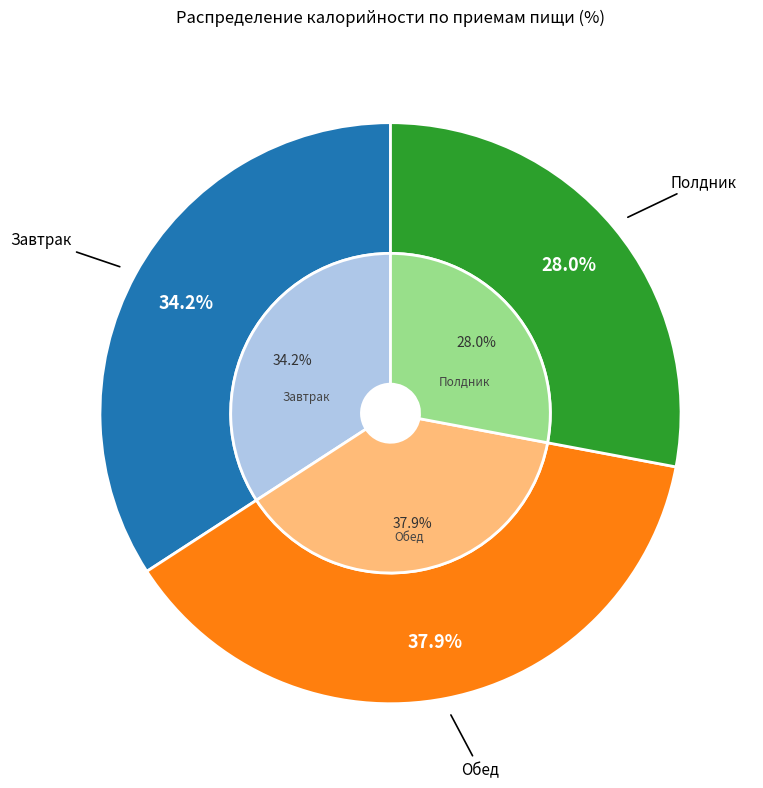

What is the smallest slice in the pie chart?

Полдник